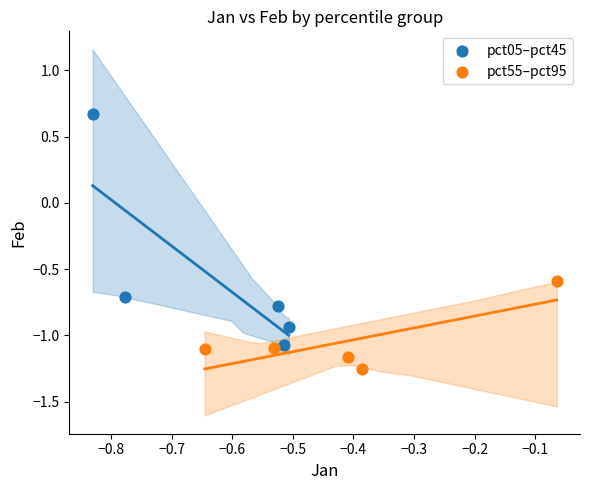

Which series has the largest Y range (max minus min)?

pct05–pct45